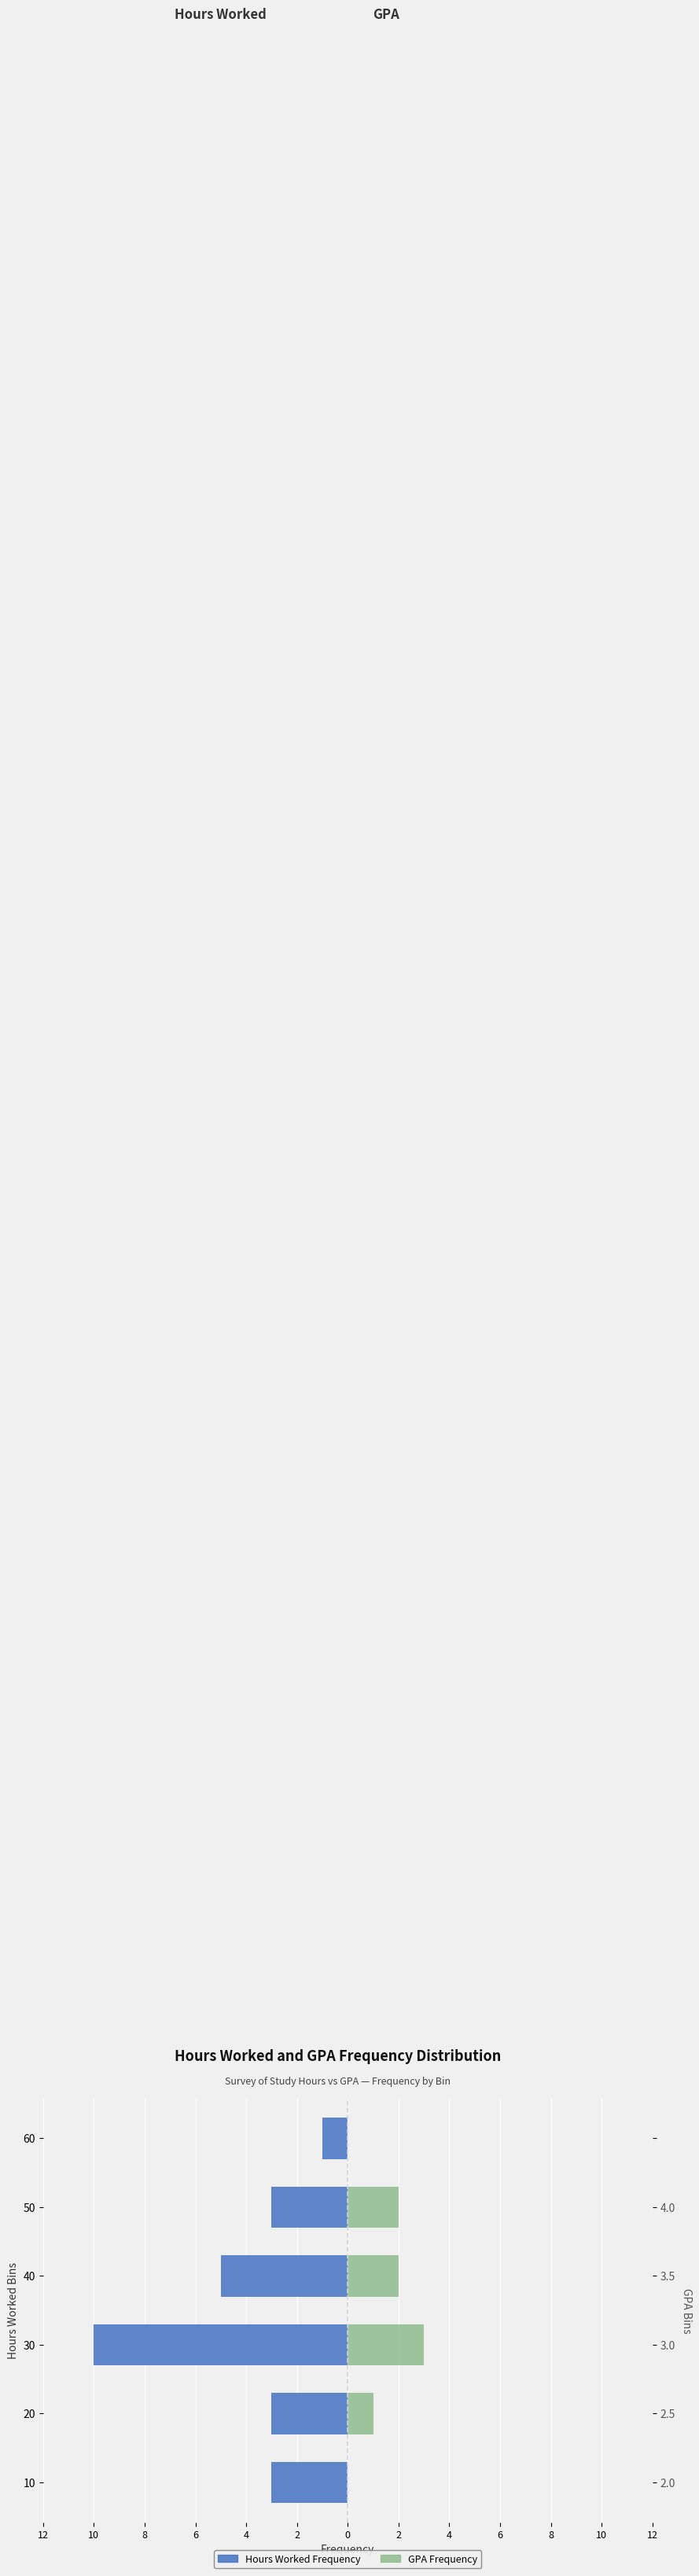

How many data points in GPA Frequency are above 2?

1